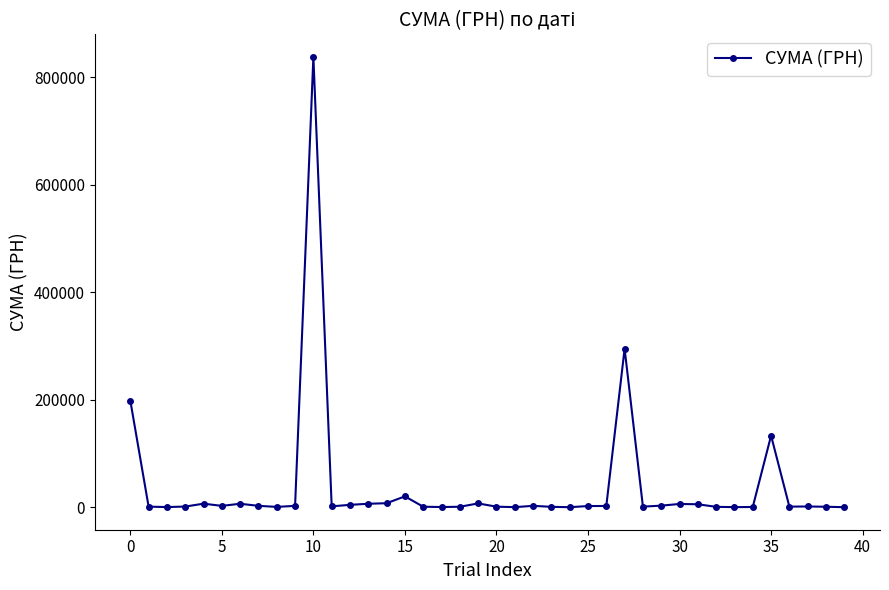

What is the difference between the maximum and minimum values?

837594.8